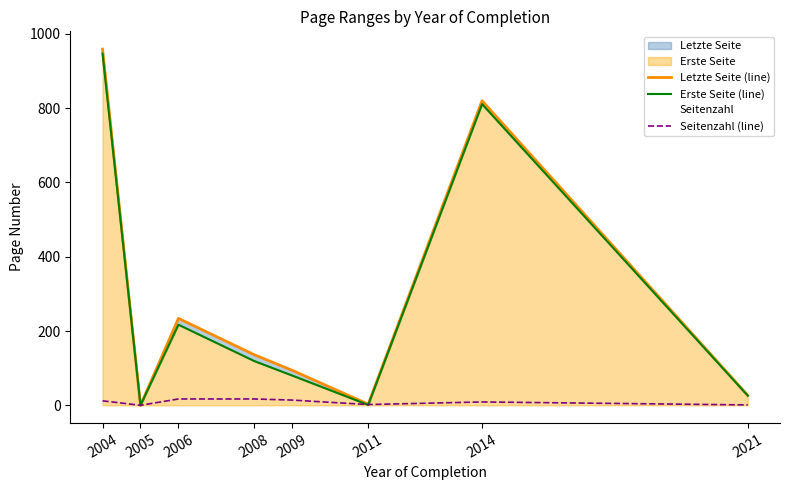

How many data points in Erste Seite (line) are above 119?

3